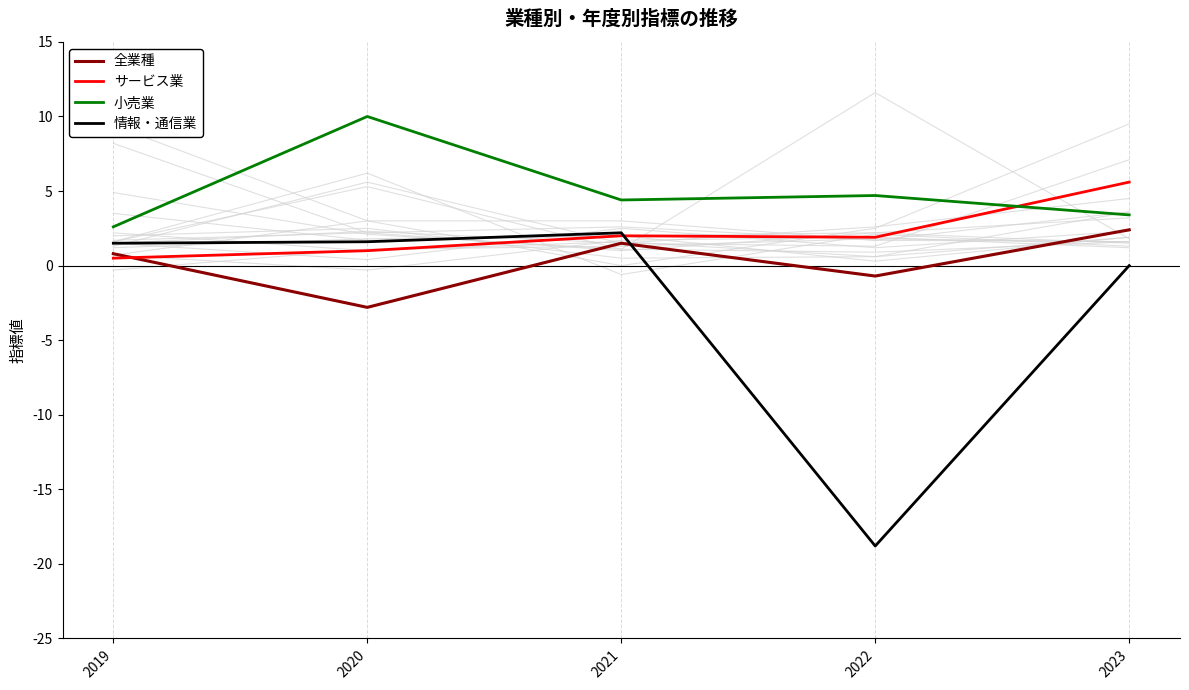

What is the total value across all series at 2019?

5.4